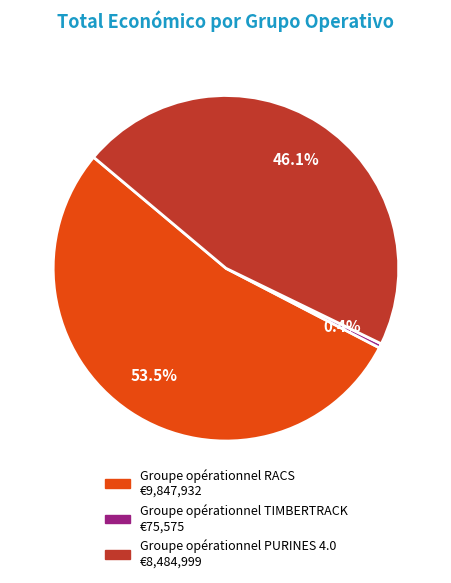

What is the largest slice in the pie chart?

Groupe opérationnel RACS